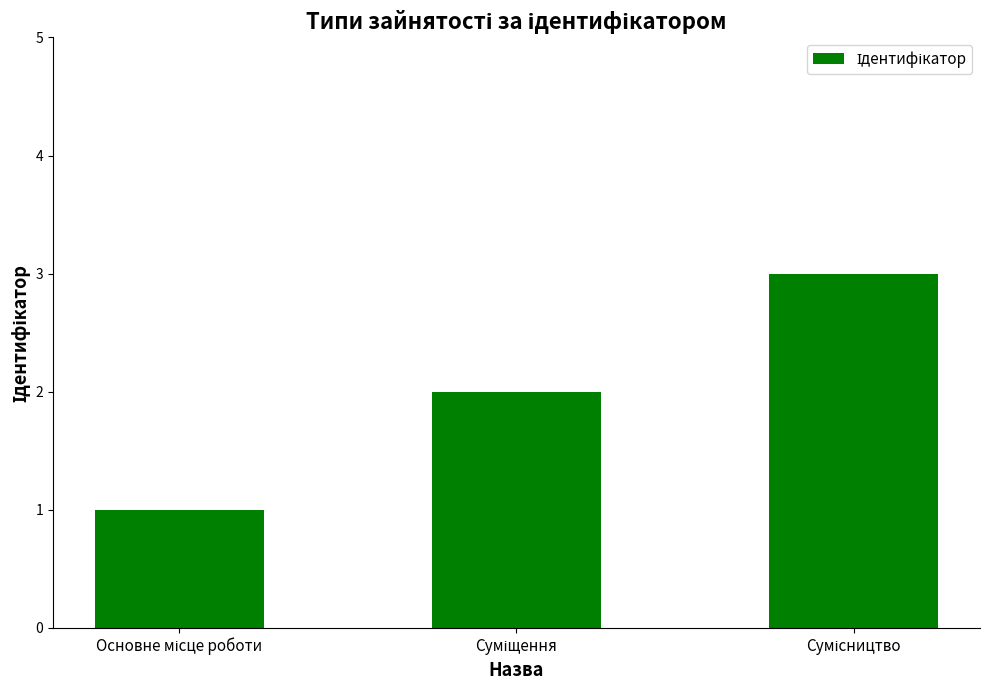

What is the greatest value displayed?

3